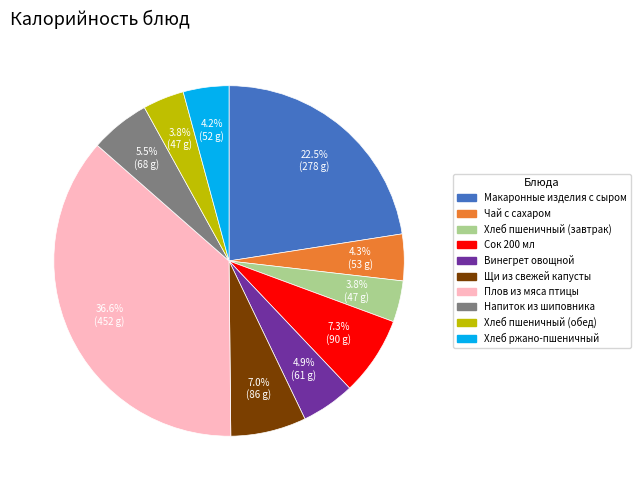

What is the ratio of the value at Напиток из шиповника to the value at Хлеб пшеничный (завтрак)?

1.4